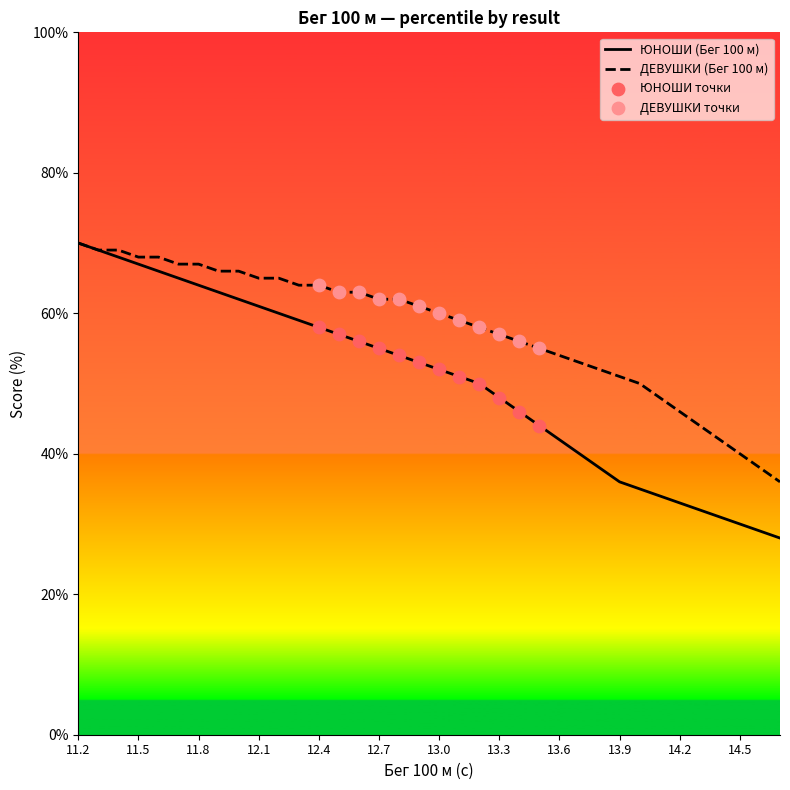

Which has a higher value, 11.4 or 14.1?

11.4